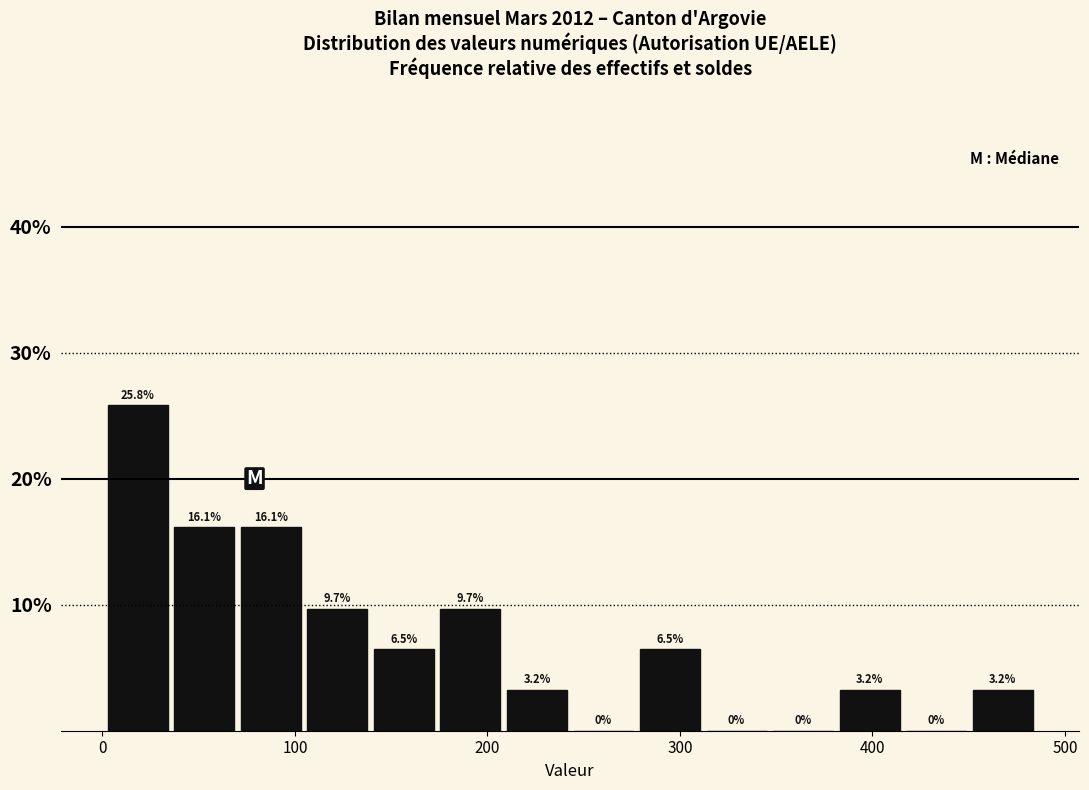

Around what value on the x-axis is the tallest bar? Give the approximate position of its centre, as read against the axis.

20